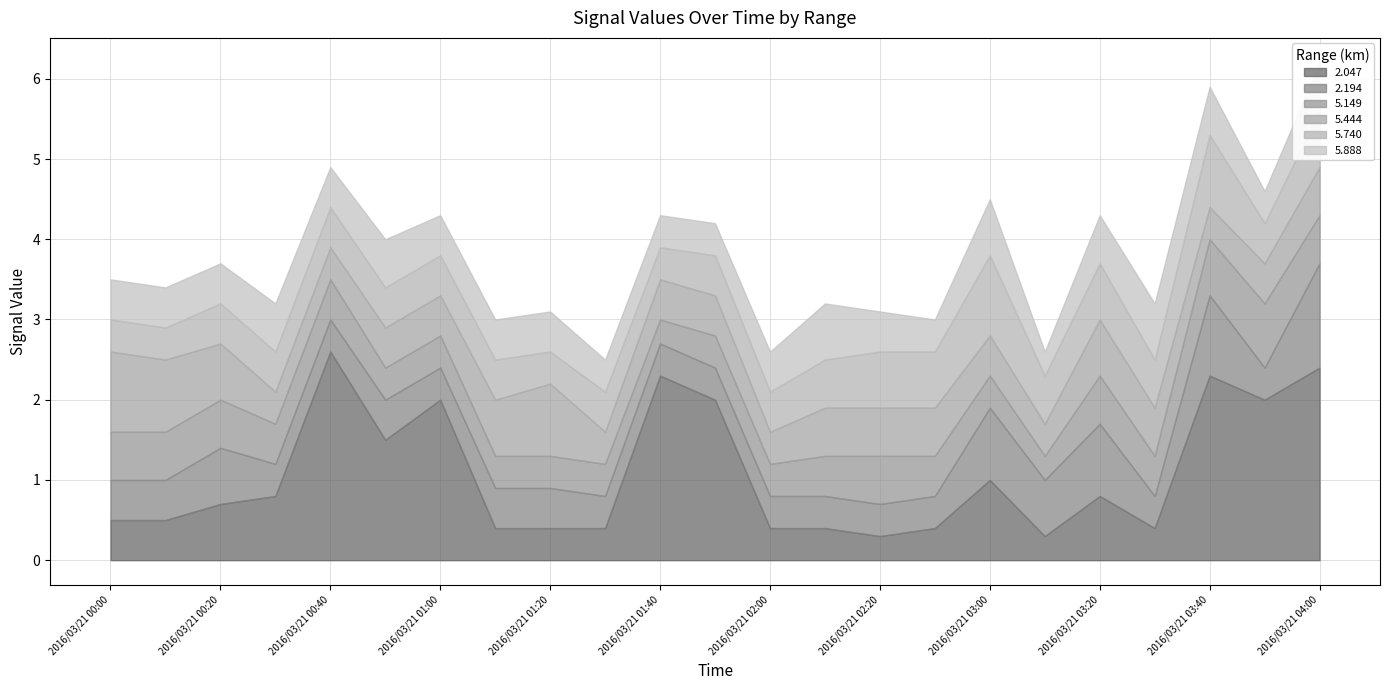

Reading right to left, what are all the values shown in this chart?

2.047: 2016/03/21 04:00=2.4	2016/03/21 03:50=2.0	2016/03/21 03:40=2.3	2016/03/21 03:30=0.4	2016/03/21 03:20=0.8	2016/03/21 03:10=0.3	2016/03/21 03:00=1.0	2016/03/21 02:30=0.4	2016/03/21 02:20=0.3	2016/03/21 02:10=0.4	2016/03/21 02:00=0.4	2016/03/21 01:50=2.0	2016/03/21 01:40=2.3	2016/03/21 01:30=0.4	2016/03/21 01:20=0.4	2016/03/21 01:10=0.4	2016/03/21 01:00=2.0	2016/03/21 00:50=1.5	2016/03/21 00:40=2.6	2016/03/21 00:30=0.8	2016/03/21 00:20=0.7	2016/03/21 00:10=0.5	2016/03/21 00:00=0.5
2.194: 2016/03/21 04:00=1.3	2016/03/21 03:50=0.4	2016/03/21 03:40=1.0	2016/03/21 03:30=0.4	2016/03/21 03:20=0.9	2016/03/21 03:10=0.7	2016/03/21 03:00=0.9	2016/03/21 02:30=0.4	2016/03/21 02:20=0.4	2016/03/21 02:10=0.4	2016/03/21 02:00=0.4	2016/03/21 01:50=0.4	2016/03/21 01:40=0.4	2016/03/21 01:30=0.4	2016/03/21 01:20=0.5	2016/03/21 01:10=0.5	2016/03/21 01:00=0.4	2016/03/21 00:50=0.5	2016/03/21 00:40=0.4	2016/03/21 00:30=0.4	2016/03/21 00:20=0.7	2016/03/21 00:10=0.5	2016/03/21 00:00=0.5
5.149: 2016/03/21 04:00=0.6	2016/03/21 03:50=0.8	2016/03/21 03:40=0.7	2016/03/21 03:30=0.5	2016/03/21 03:20=0.6	2016/03/21 03:10=0.3	2016/03/21 03:00=0.4	2016/03/21 02:30=0.5	2016/03/21 02:20=0.6	2016/03/21 02:10=0.5	2016/03/21 02:00=0.4	2016/03/21 01:50=0.4	2016/03/21 01:40=0.3	2016/03/21 01:30=0.4	2016/03/21 01:20=0.4	2016/03/21 01:10=0.4	2016/03/21 01:00=0.4	2016/03/21 00:50=0.4	2016/03/21 00:40=0.5	2016/03/21 00:30=0.5	2016/03/21 00:20=0.6	2016/03/21 00:10=0.6	2016/03/21 00:00=0.6
5.444: 2016/03/21 04:00=0.6	2016/03/21 03:50=0.5	2016/03/21 03:40=0.4	2016/03/21 03:30=0.6	2016/03/21 03:20=0.7	2016/03/21 03:10=0.4	2016/03/21 03:00=0.5	2016/03/21 02:30=0.6	2016/03/21 02:20=0.6	2016/03/21 02:10=0.6	2016/03/21 02:00=0.4	2016/03/21 01:50=0.5	2016/03/21 01:40=0.5	2016/03/21 01:30=0.4	2016/03/21 01:20=0.9	2016/03/21 01:10=0.7	2016/03/21 01:00=0.5	2016/03/21 00:50=0.5	2016/03/21 00:40=0.4	2016/03/21 00:30=0.4	2016/03/21 00:20=0.7	2016/03/21 00:10=0.9	2016/03/21 00:00=1.0
5.740: 2016/03/21 04:00=0.7	2016/03/21 03:50=0.5	2016/03/21 03:40=0.9	2016/03/21 03:30=0.6	2016/03/21 03:20=0.7	2016/03/21 03:10=0.6	2016/03/21 03:00=1.0	2016/03/21 02:30=0.7	2016/03/21 02:20=0.7	2016/03/21 02:10=0.6	2016/03/21 02:00=0.5	2016/03/21 01:50=0.5	2016/03/21 01:40=0.4	2016/03/21 01:30=0.5	2016/03/21 01:20=0.4	2016/03/21 01:10=0.5	2016/03/21 01:00=0.5	2016/03/21 00:50=0.5	2016/03/21 00:40=0.5	2016/03/21 00:30=0.5	2016/03/21 00:20=0.5	2016/03/21 00:10=0.4	2016/03/21 00:00=0.4
5.888: 2016/03/21 04:00=0.6	2016/03/21 03:50=0.4	2016/03/21 03:40=0.6	2016/03/21 03:30=0.7	2016/03/21 03:20=0.6	2016/03/21 03:10=0.3	2016/03/21 03:00=0.7	2016/03/21 02:30=0.4	2016/03/21 02:20=0.5	2016/03/21 02:10=0.7	2016/03/21 02:00=0.5	2016/03/21 01:50=0.4	2016/03/21 01:40=0.4	2016/03/21 01:30=0.4	2016/03/21 01:20=0.5	2016/03/21 01:10=0.5	2016/03/21 01:00=0.5	2016/03/21 00:50=0.6	2016/03/21 00:40=0.5	2016/03/21 00:30=0.6	2016/03/21 00:20=0.5	2016/03/21 00:10=0.5	2016/03/21 00:00=0.5